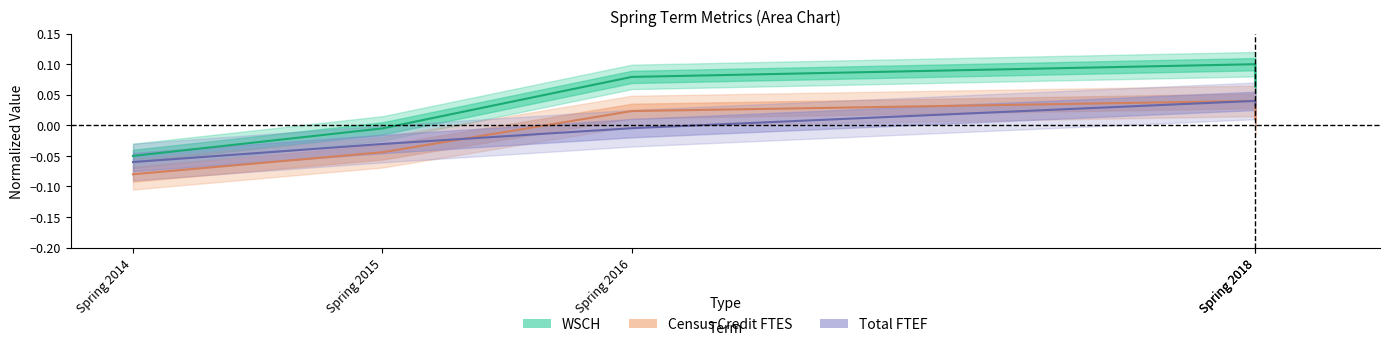

Between Spring 2016 and Spring 2018, which is larger?

Spring 2018